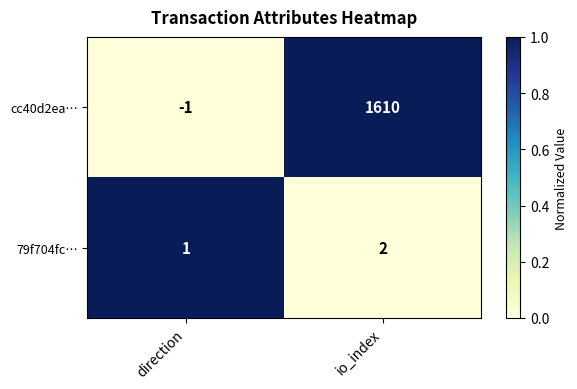

How many values in cc40d2ea… are above zero?

1